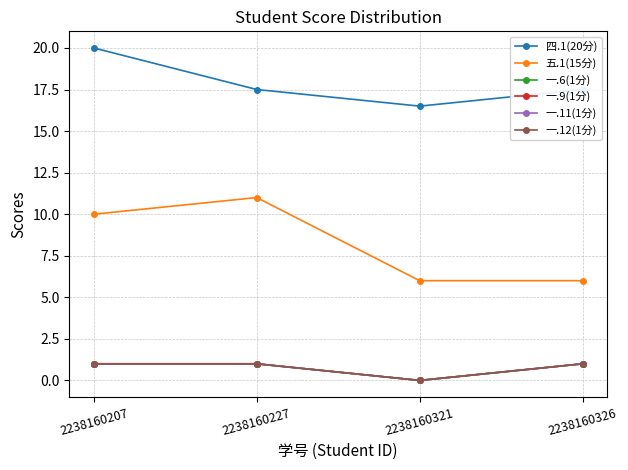

Reading left to right, list all the values displayed in this chart.

四.1(20分): 2238160207=20.0	2238160227=17.5	2238160321=16.5	2238160326=17.5
五.1(15分): 2238160207=10.0	2238160227=11.0	2238160321=6.0	2238160326=6.0
一.6(1分): 2238160207=1.0	2238160227=1.0	2238160321=0.0	2238160326=1.0
一.9(1分): 2238160207=1.0	2238160227=1.0	2238160321=0.0	2238160326=1.0
一.11(1分): 2238160207=1.0	2238160227=1.0	2238160321=0.0	2238160326=1.0
一.12(1分): 2238160207=1.0	2238160227=1.0	2238160321=0.0	2238160326=1.0